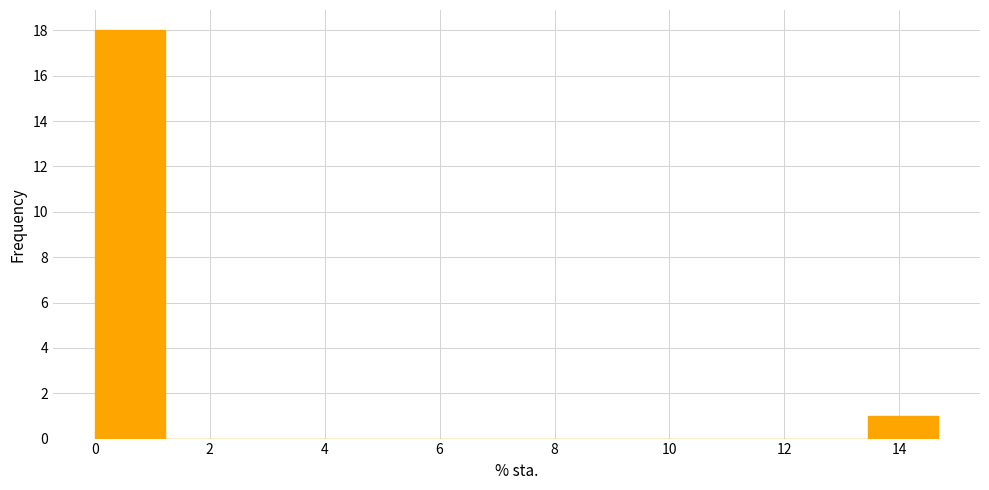

Reading left to right, list every bar in this chart as the range it spans on the x-axis followed by its height. Neither the bar edges nor the heights are printed on the chart, so give them approximately, as read against the axes.

0.0 to 1.2: 18
1.2 to 2.4: 0
2.4 to 3.6: 0
3.6 to 4.8: 0
4.8 to 6.2: 0
6.2 to 7.4: 0
7.4 to 8.6: 0
8.6 to 9.8: 0
9.8 to 11.0: 0
11.0 to 12.2: 0
12.2 to 13.4: 0
13.4 to 14.6: 1